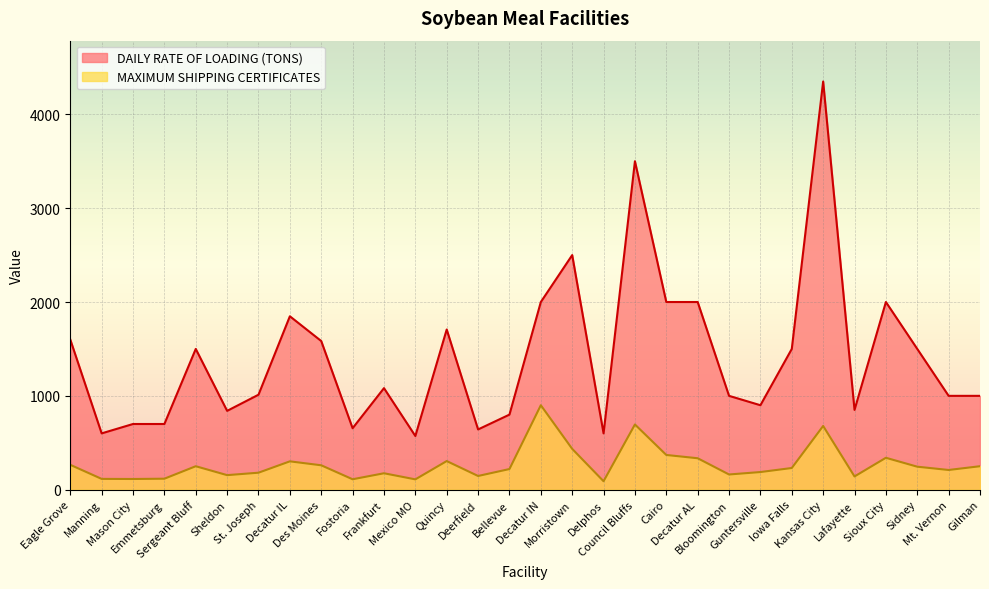

True or false: MAXIMUM SHIPPING CERTIFICATES and DAILY RATE OF LOADING (TONS) cross at least once.

False